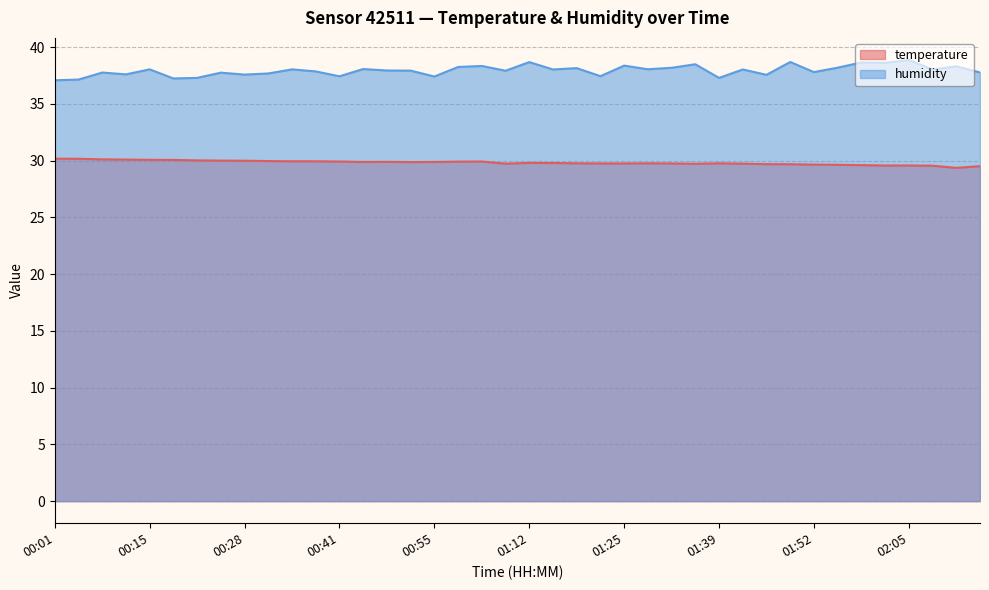

Between 00:01 and 02:05, which is larger?

00:01